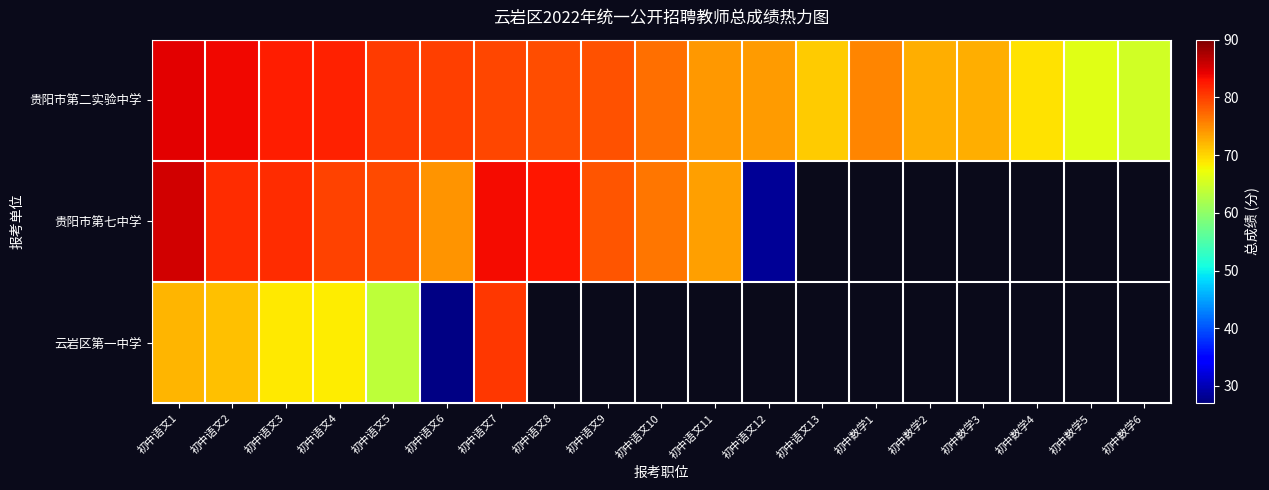

What is the sum of the 贵阳市第二实验中学 values at 初中数学6 and 初中语文13?

135.9